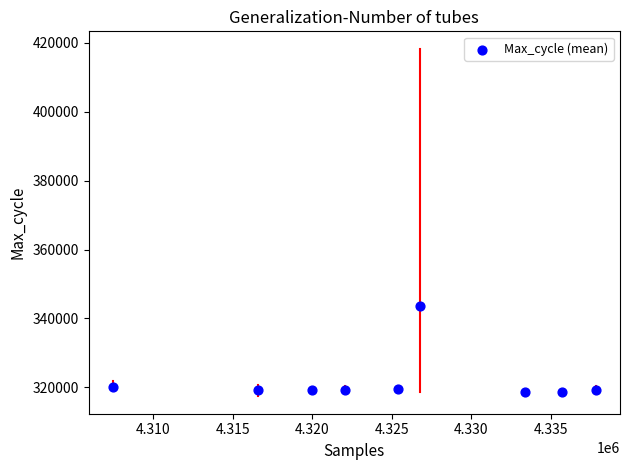

What is the range of X values (max minus min)?

30396.3